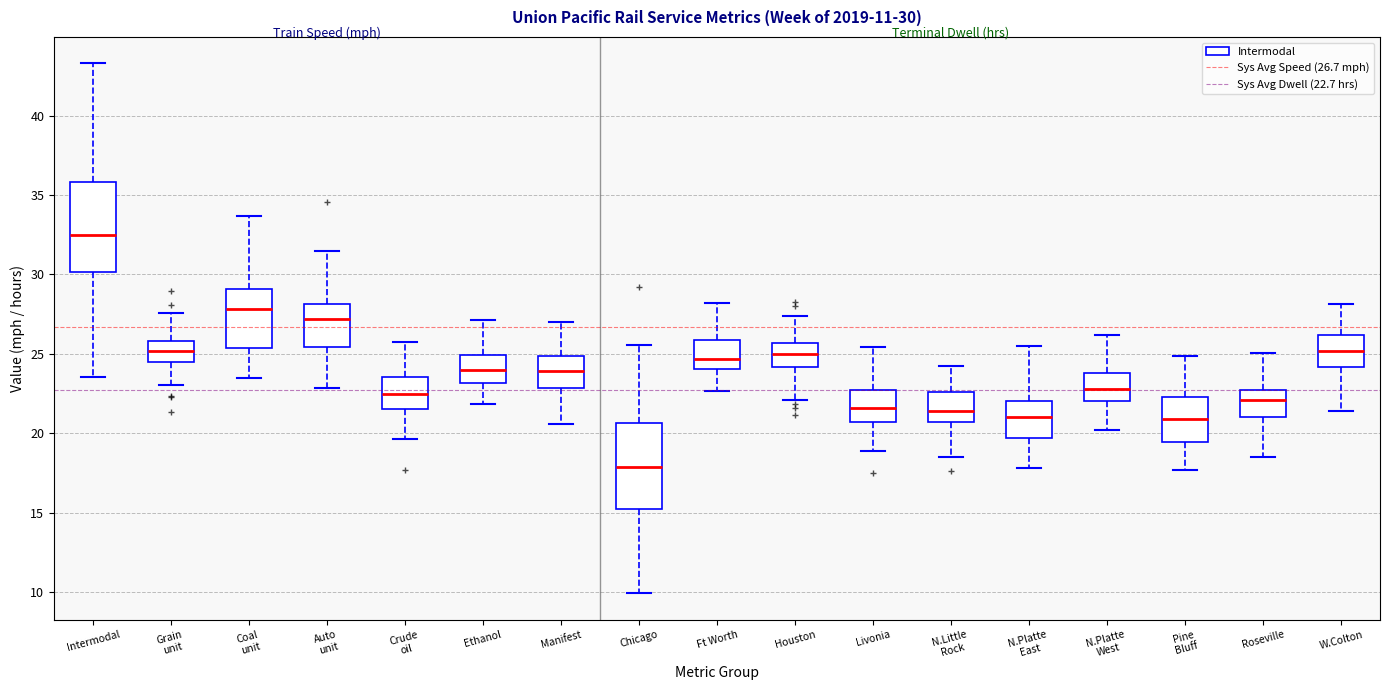

Which box has the lowest median line?

Chicago